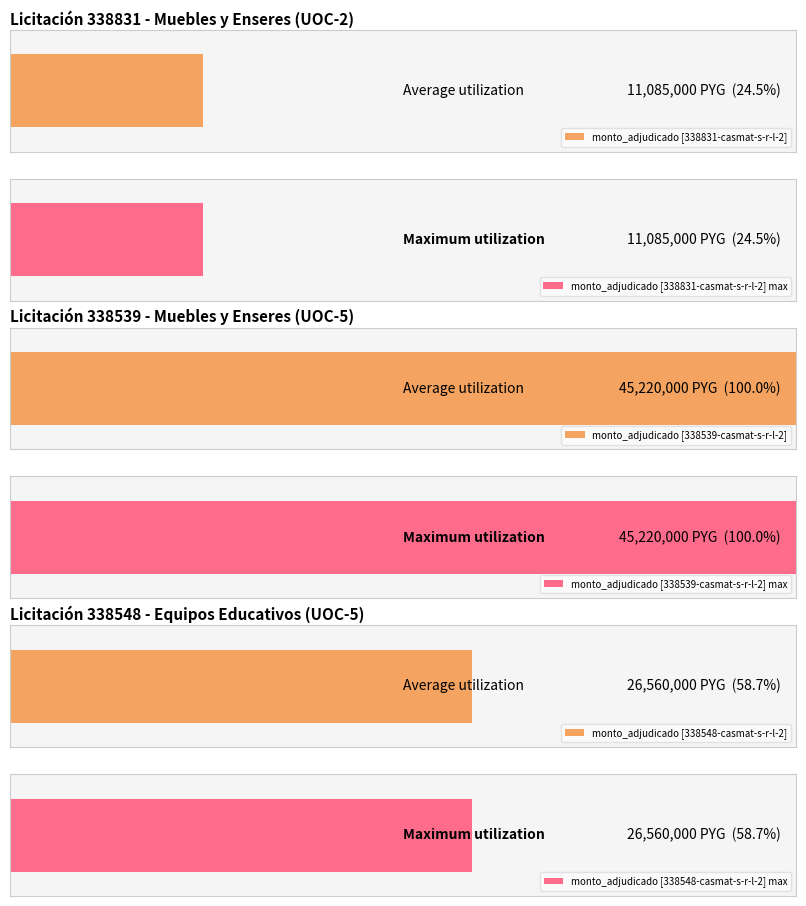

Rank the categories by value from lowest to highest.

338831-casmat-s-r-l-2, 338548-casmat-s-r-l-2, 338539-casmat-s-r-l-2